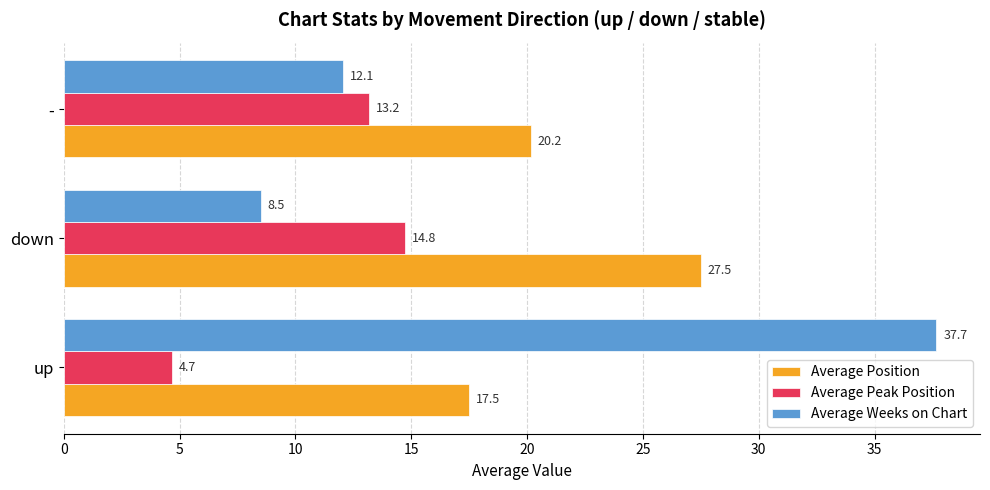

Rank the categories by Average Weeks on Chart value from lowest to highest.

down, -, up